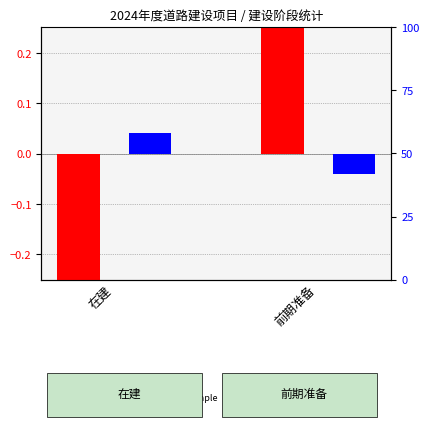

How many series are shown in this chart?

2